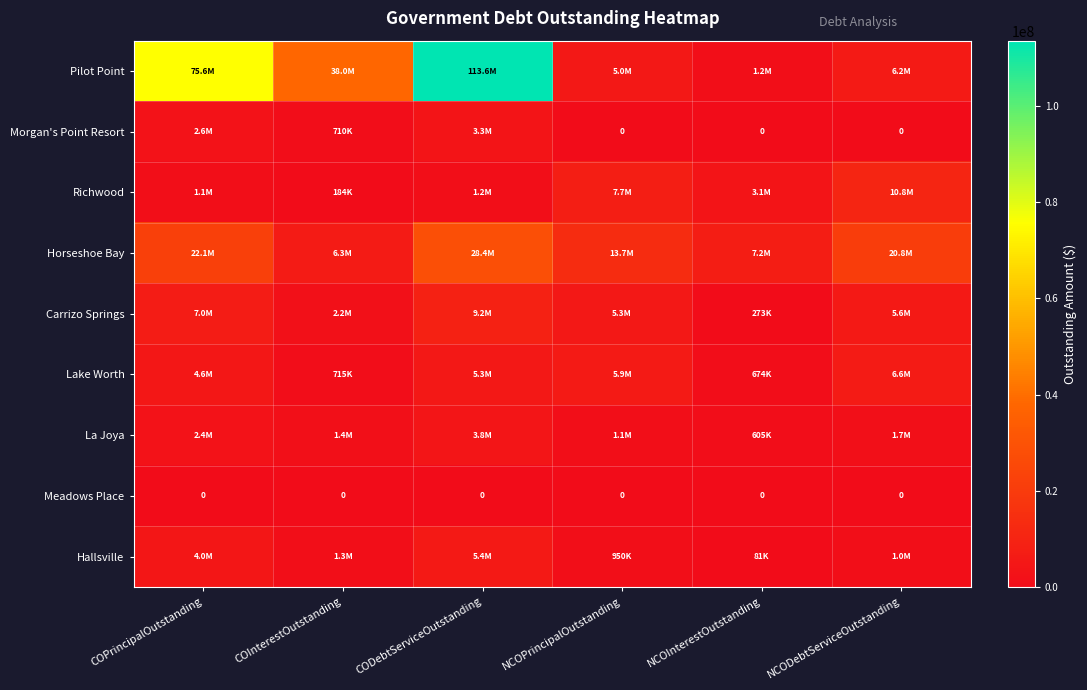

At which category is the sum across all series the highest?

CODebtServiceOutstanding